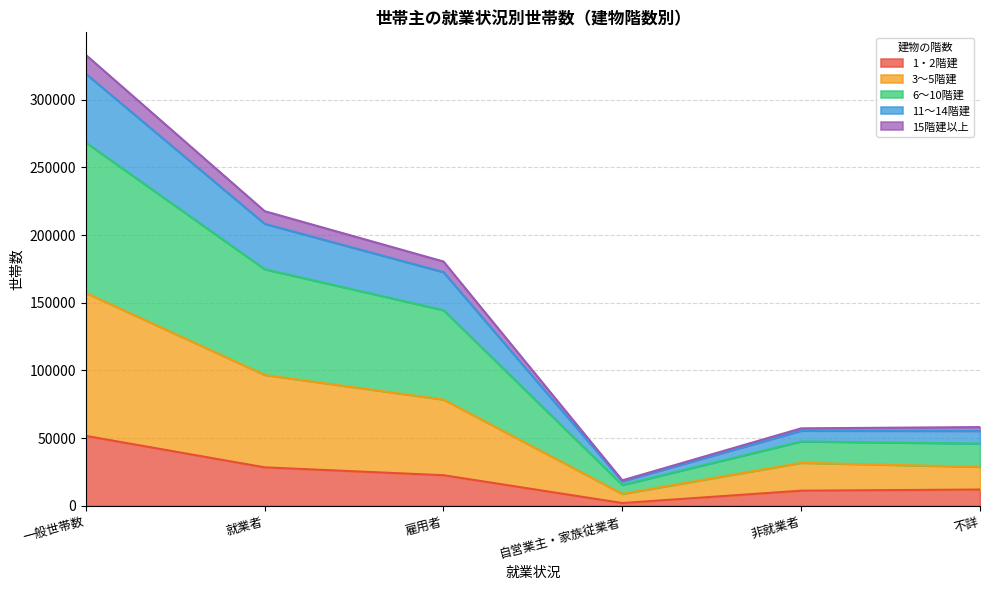

What are all the series names shown in the legend?

1・2階建, 3～5階建, 6～10階建, 11～14階建, 15階建以上